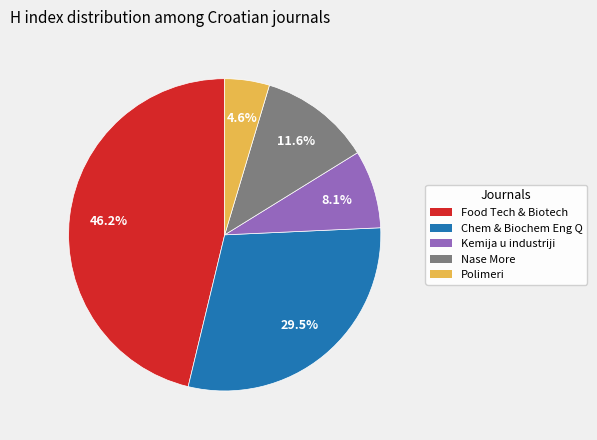

Is there any slice that represents more than half of the pie?

No